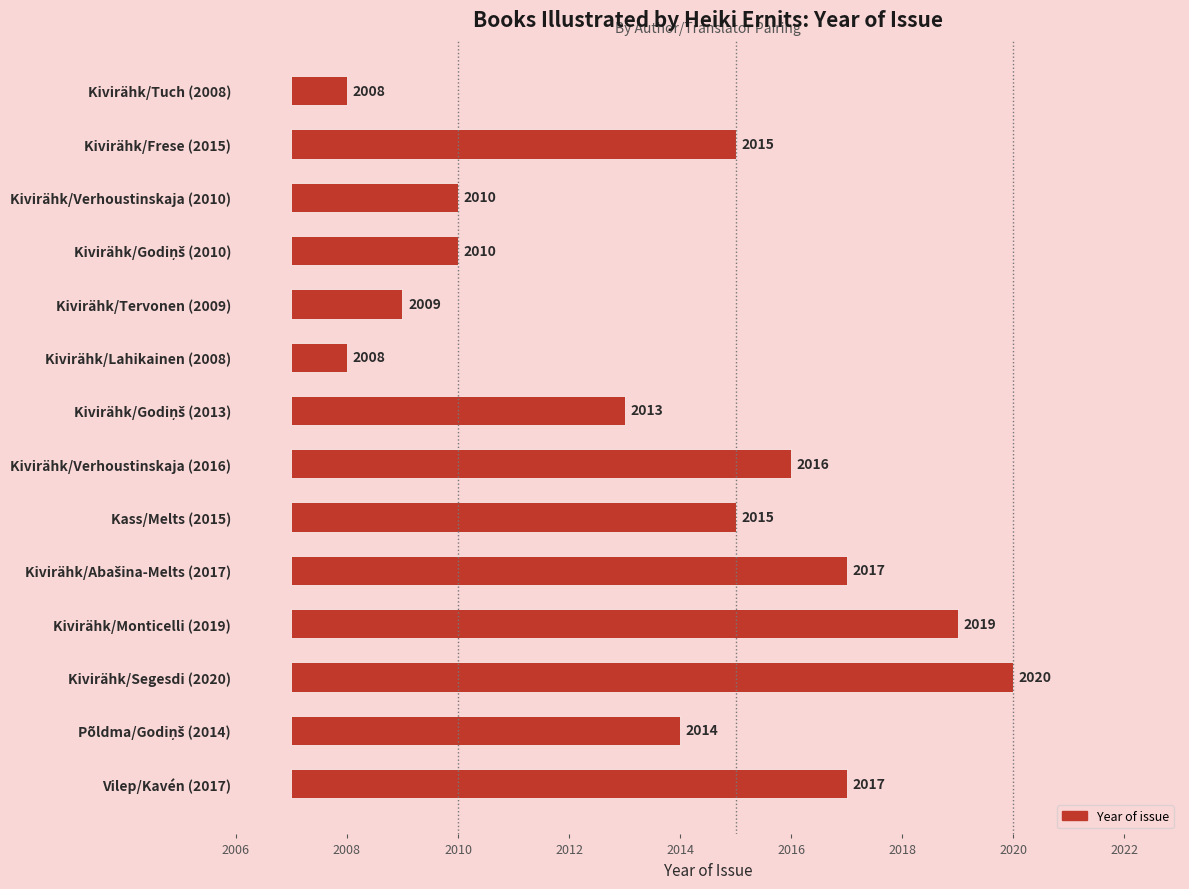

What is the change in value from Kivirähk/Verhoustinskaja (2010) to Vilep/Kavén (2017)?

+7